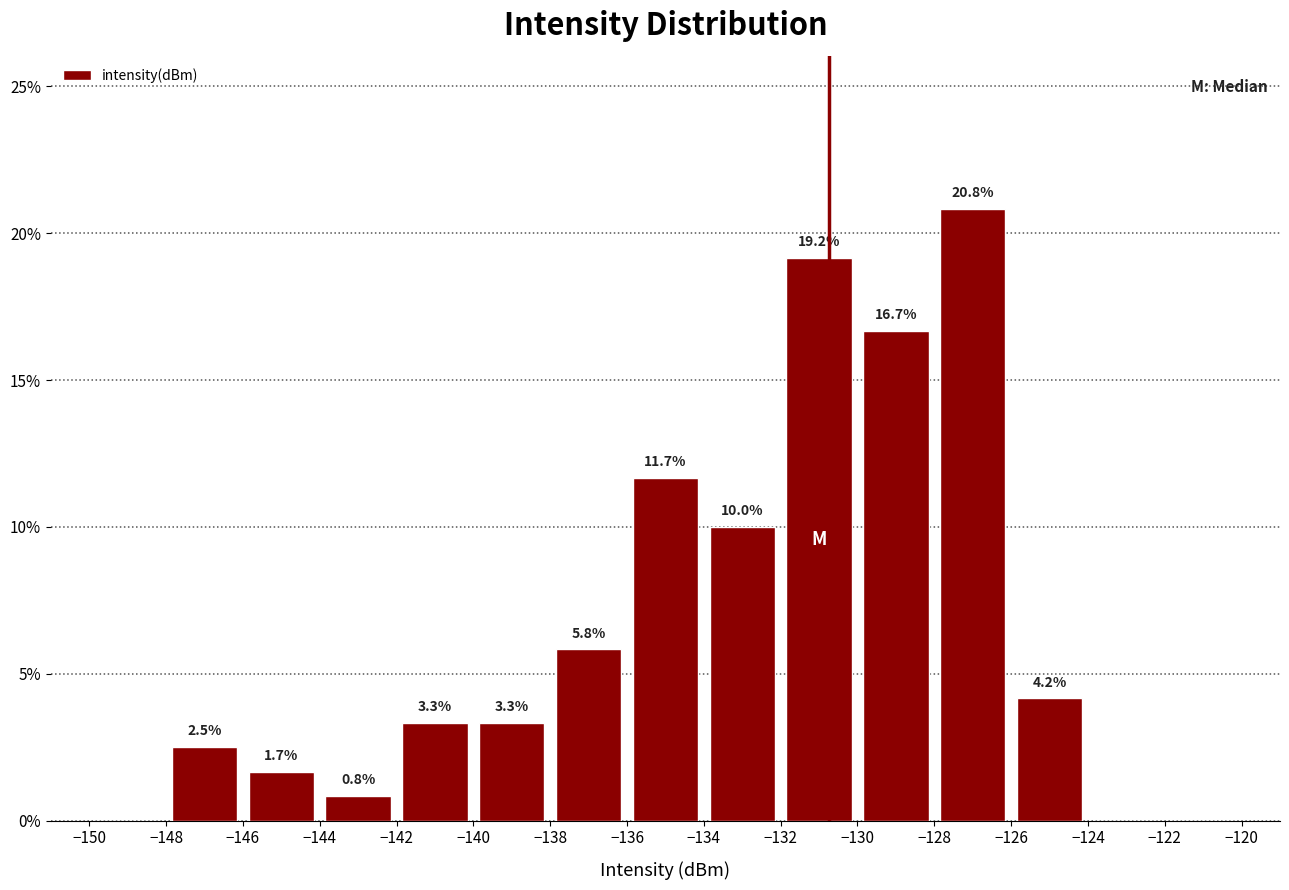

Which range on the x-axis has the tallest bar?

-128 to -126